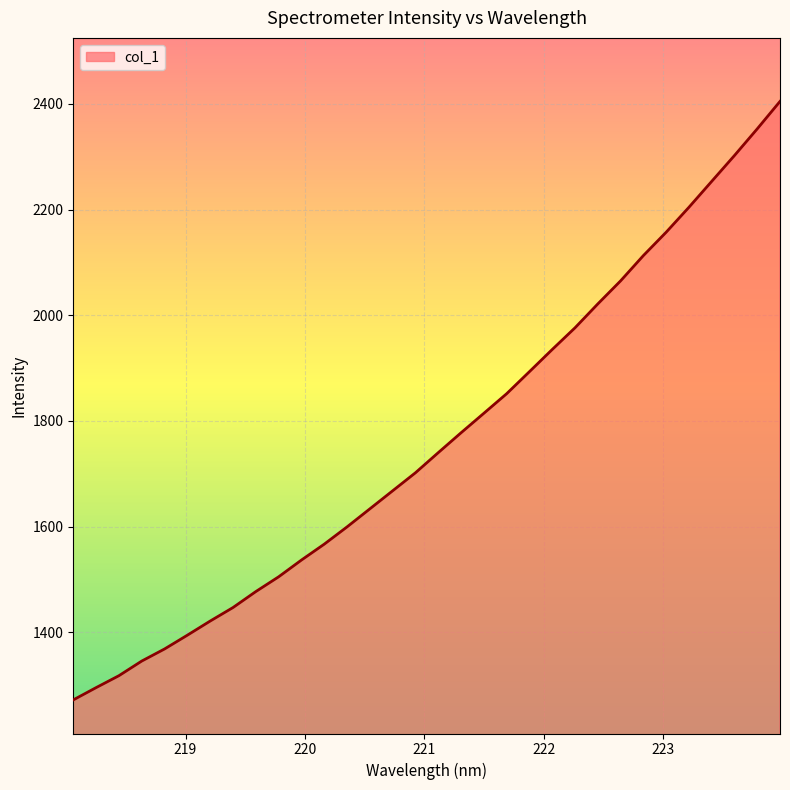

What is the maximum value shown in the chart?

2404.8